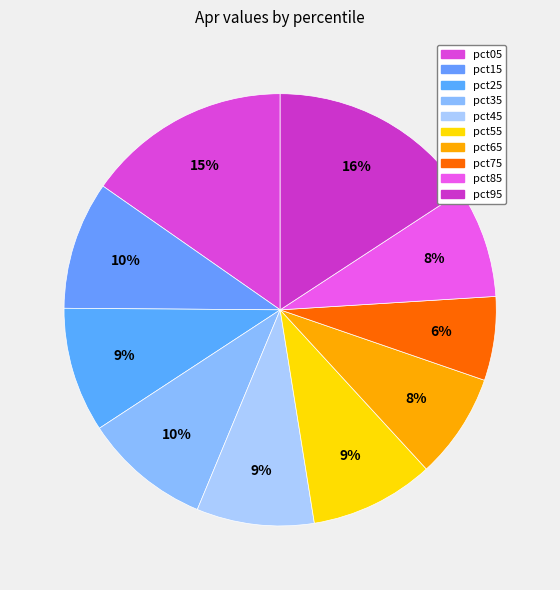

True or false: pct75 accounts for 6% of the total.

True